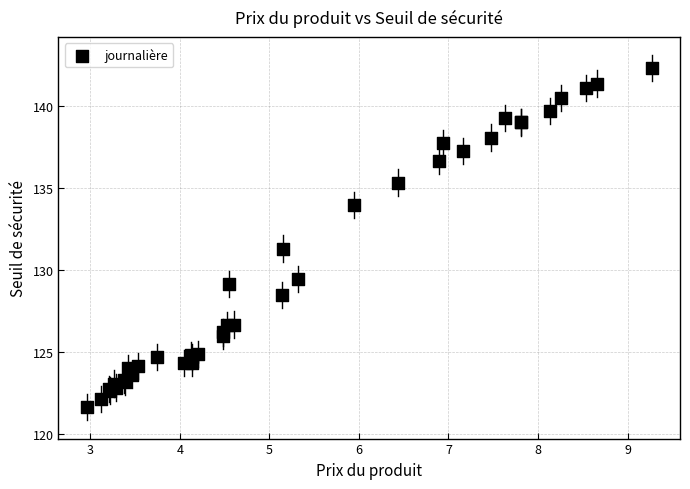

What Y value in the scatter plot is closest to 131?

131.3